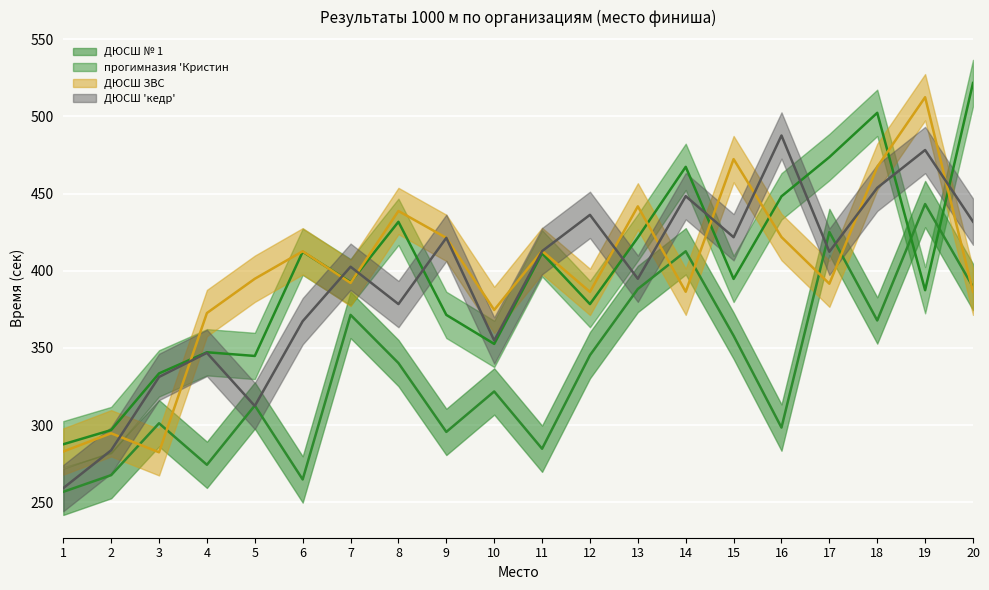

What value does the ДЮСШ ЗВС series have at 7?

392.1